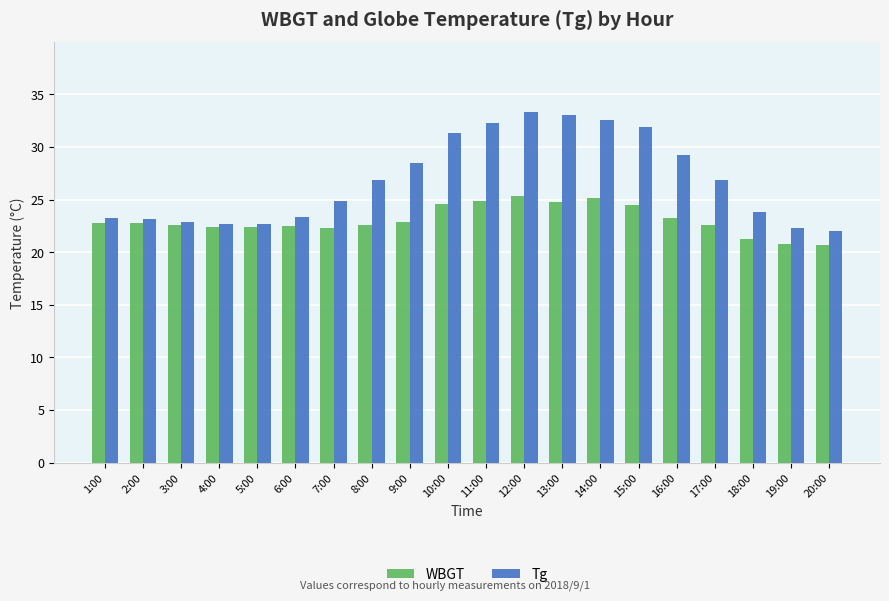

Is the value of Tg at 12:00 greater than the value of WBGT at 8:00?

Yes